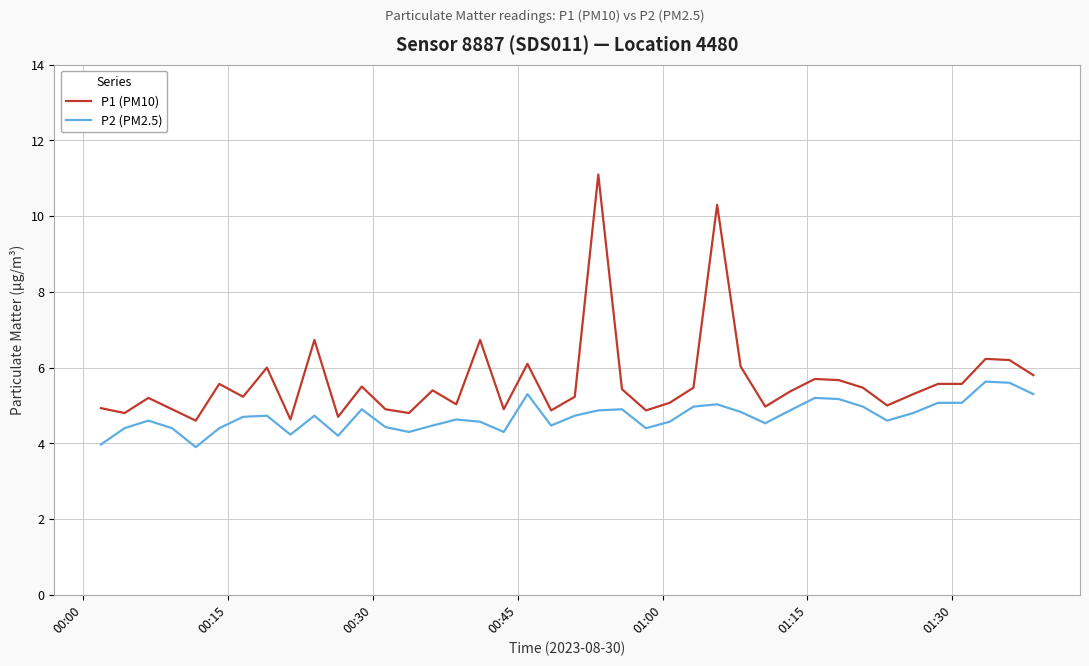

What is the highest value of the P2 (PM2.5) series?

5.6